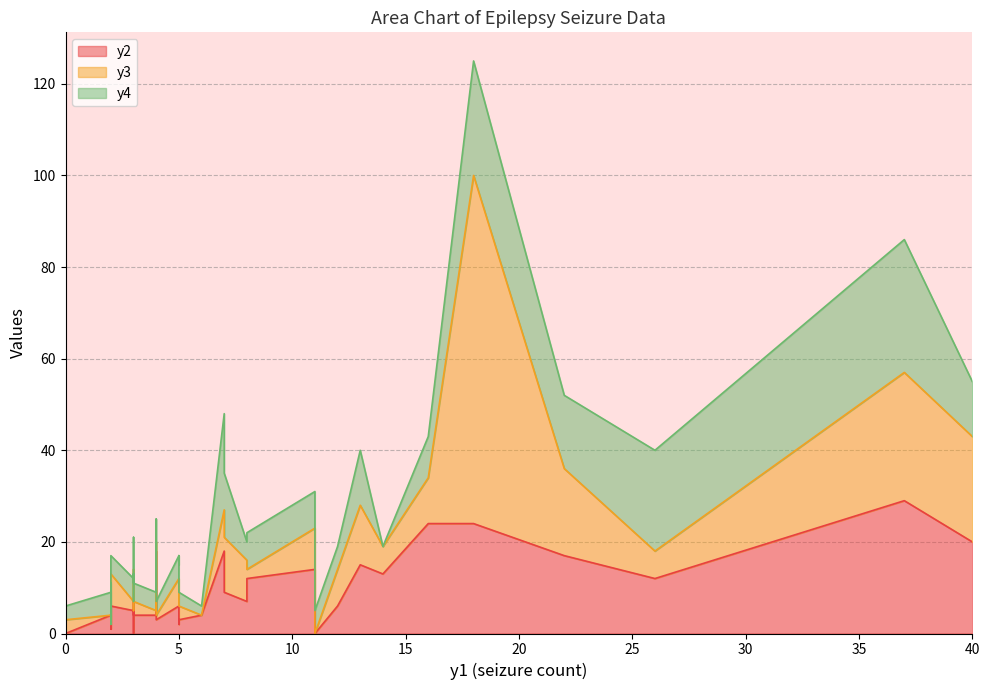

Rank the series at 0 from lowest to highest value.

y2, y3, y4